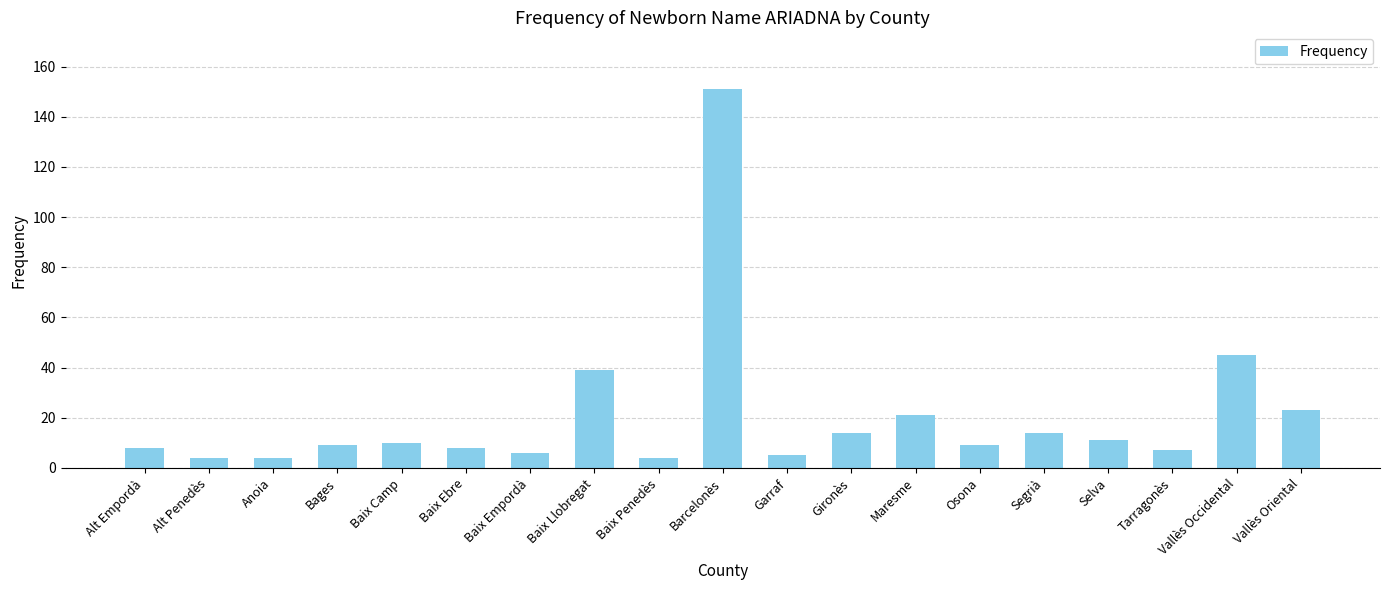

At which label is the value closest to 77?

Vallès Occidental